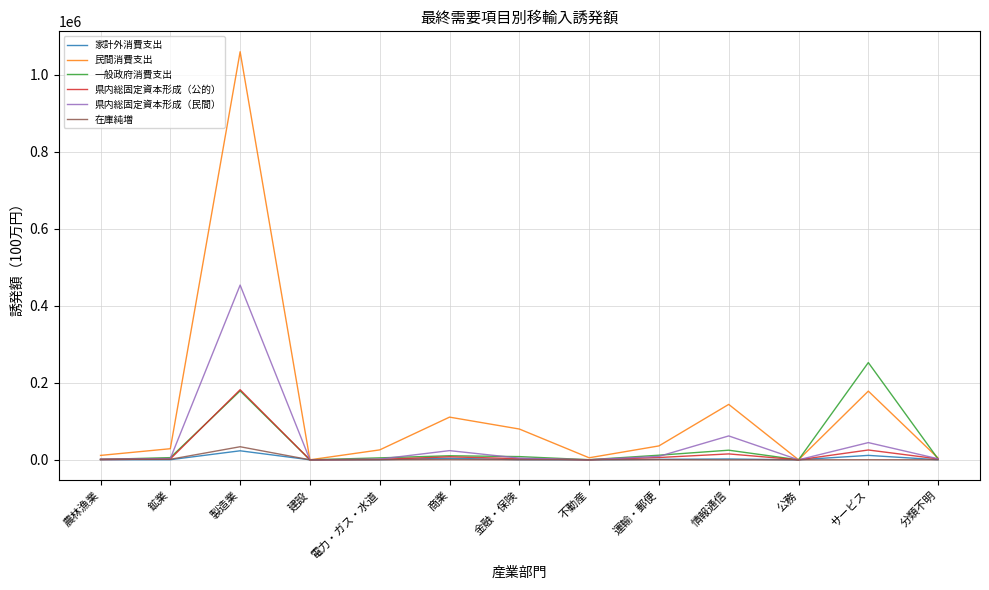

What is the average value of the 県内総固定資本形成（公的） series?

18896.8